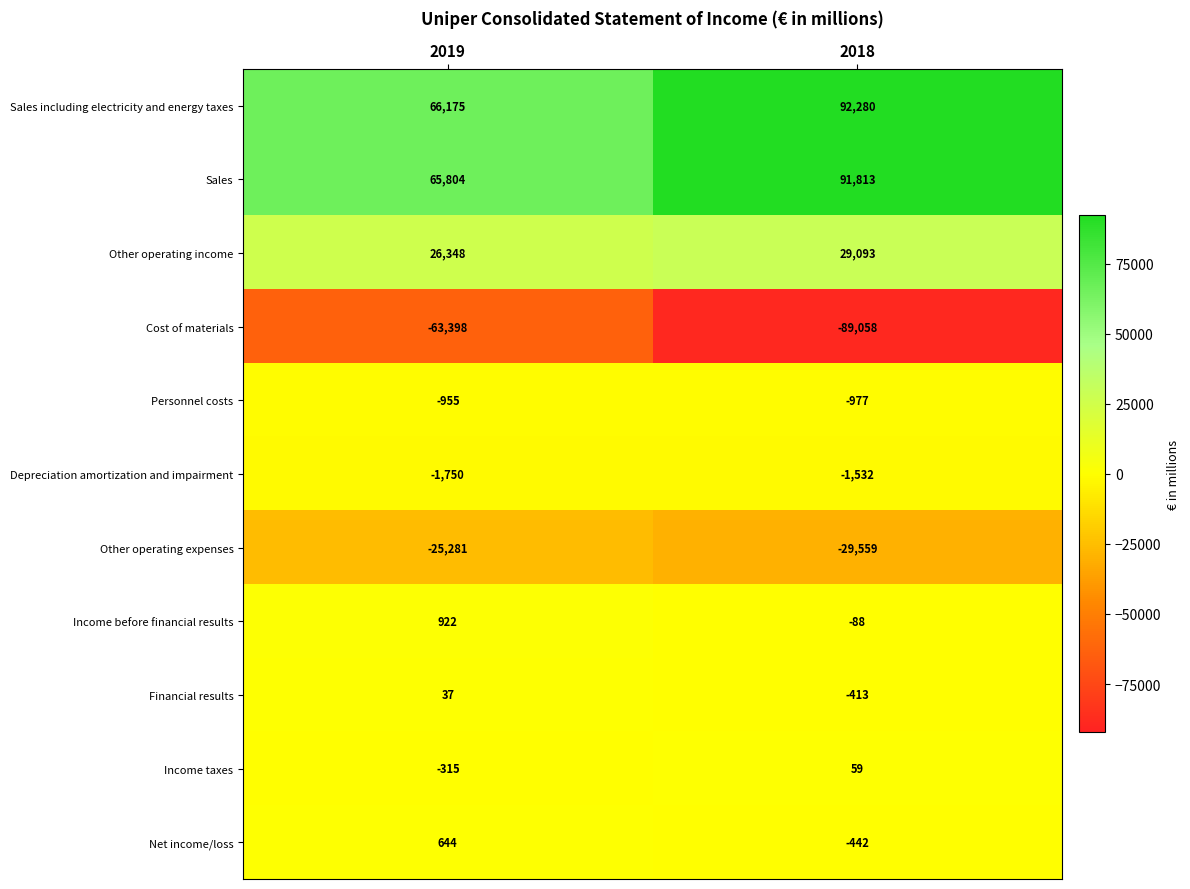

Rank the categories by Net income/loss value from highest to lowest.

2019, 2018